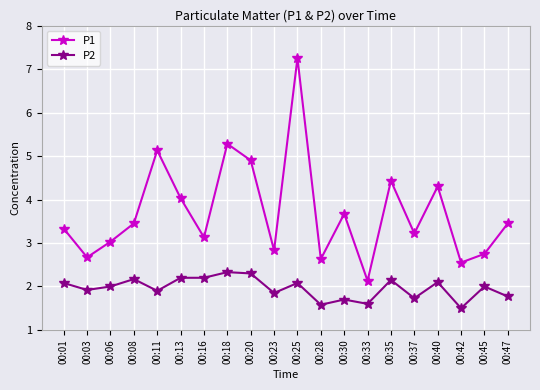

Which label corresponds to the smallest value in the chart?

00:42